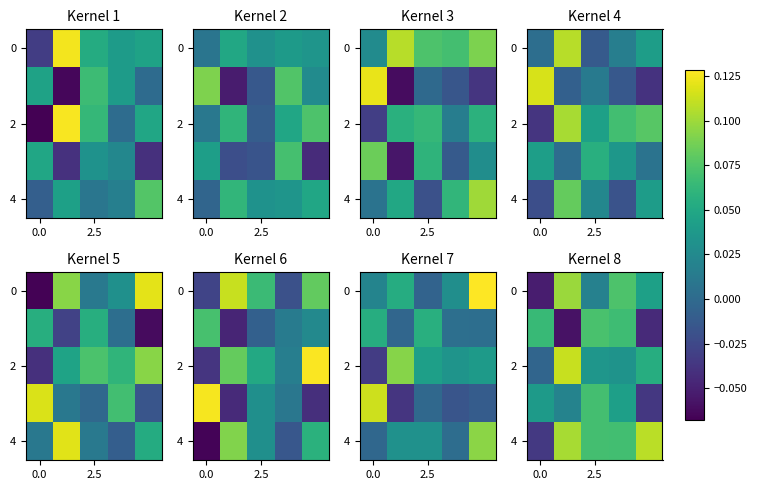

At which category is the sum across all series the highest?

3